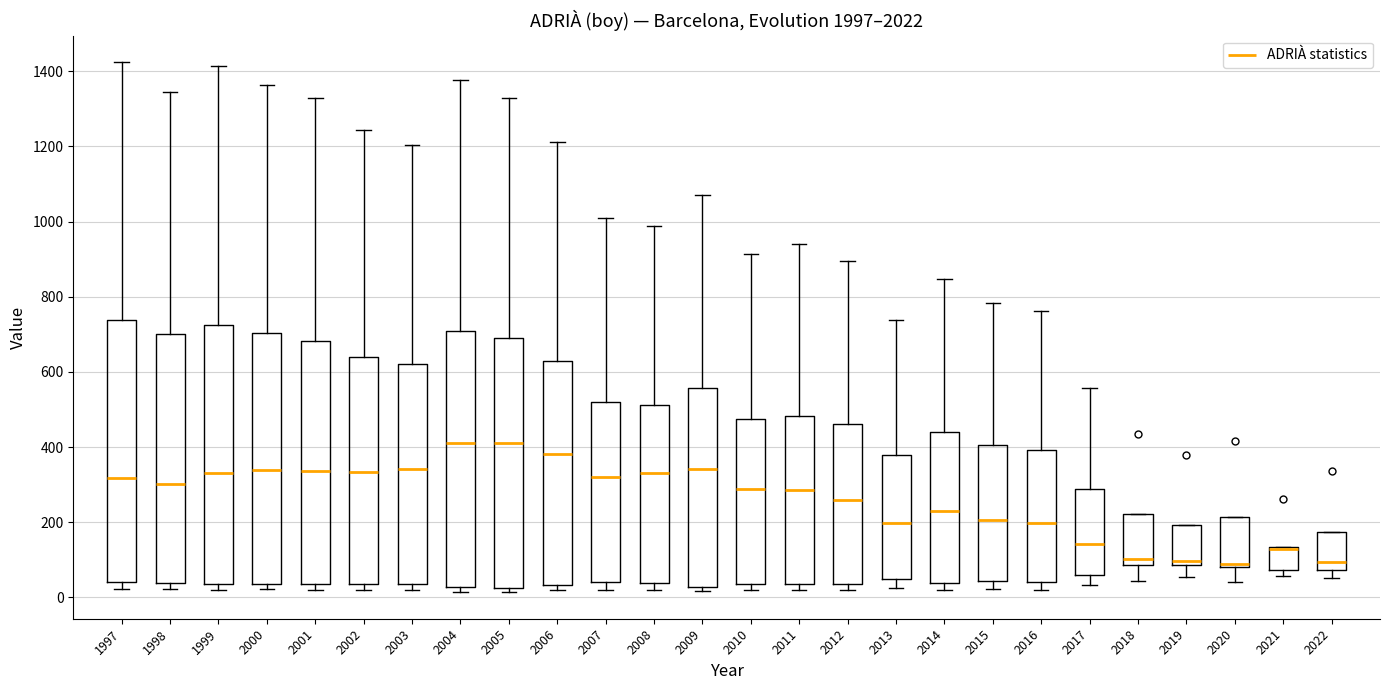

Reading left to right, transcribe this box plot: for each box, give where its median line is, the range the box spans, and where its two whiskers end, as read against the y-axis. The values are not printed on the chart, so give them approximately, as read against the axis.

1997: median 320, box 40 to 740, whiskers 20 to 1420
1998: median 300, box 40 to 700, whiskers 20 to 1340
1999: median 340, box 40 to 720, whiskers 20 to 1420
2000: median 340, box 40 to 700, whiskers 20 to 1360
2001: median 340, box 40 to 680, whiskers 20 to 1320
2002: median 340, box 40 to 640, whiskers 20 to 1240
2003: median 340, box 40 to 620, whiskers 20 to 1200
2004: median 420, box 20 to 700, whiskers 20 (just below the box's lower edge) to 1380
2005: median 420, box 20 to 680, whiskers 20 (just below the box's lower edge) to 1320
2006: median 380, box 40 to 620, whiskers 20 to 1220
2007: median 320, box 40 to 520, whiskers 20 to 1000
2008: median 340, box 40 to 520, whiskers 20 to 980
2009: median 340, box 20 to 560, whiskers 20 (just below the box's lower edge) to 1080
2010: median 280, box 40 to 480, whiskers 20 to 920
2011: median 280, box 40 to 480, whiskers 20 to 940
2012: median 260, box 40 to 460, whiskers 20 to 900
2013: median 200, box 40 to 380, whiskers 20 to 740
2014: median 220, box 40 to 440, whiskers 20 to 840
2015: median 200, box 40 to 400, whiskers 20 to 780
2016: median 200, box 40 to 400, whiskers 20 to 760
2017: median 140, box 60 to 280, whiskers 40 to 560
2018: median 100, box 80 to 220, whiskers 40 to 220
2019: median 100, box 80 to 200, whiskers 60 to 200
2020: median 100, box 80 to 220, whiskers 40 to 220
2021: median 120 (drawn on the box's upper edge), box 80 to 140, whiskers 60 to 140
2022: median 100, box 80 to 180, whiskers 60 to 180